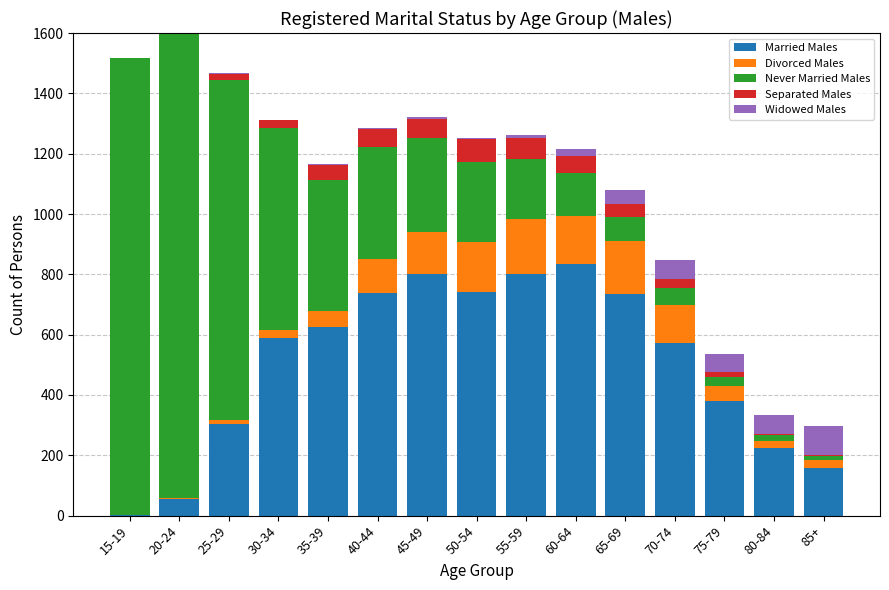

What is the maximum value for Married Males?

833